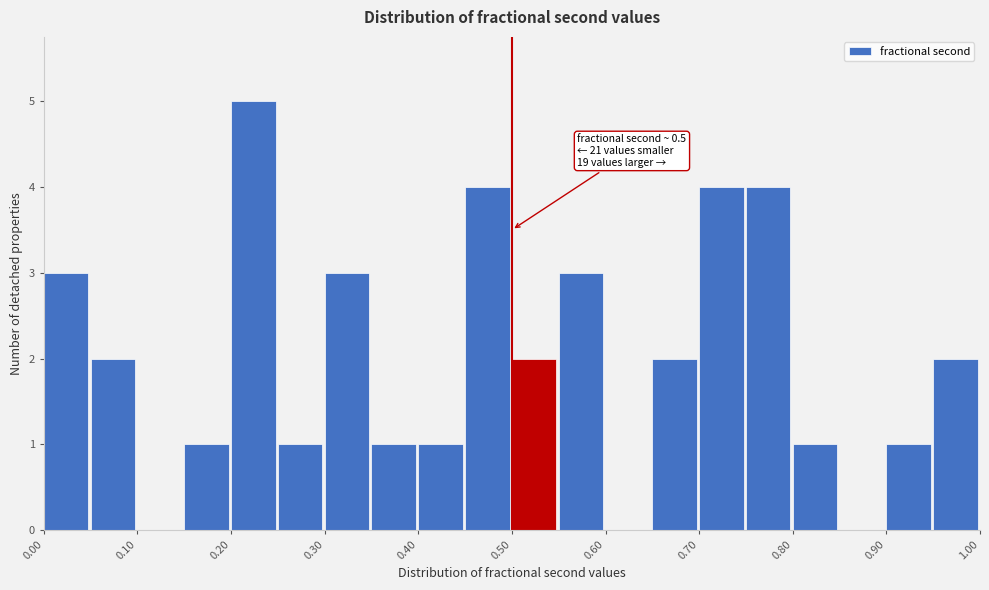

Which range on the x-axis has the tallest bar?

0.20 to 0.25